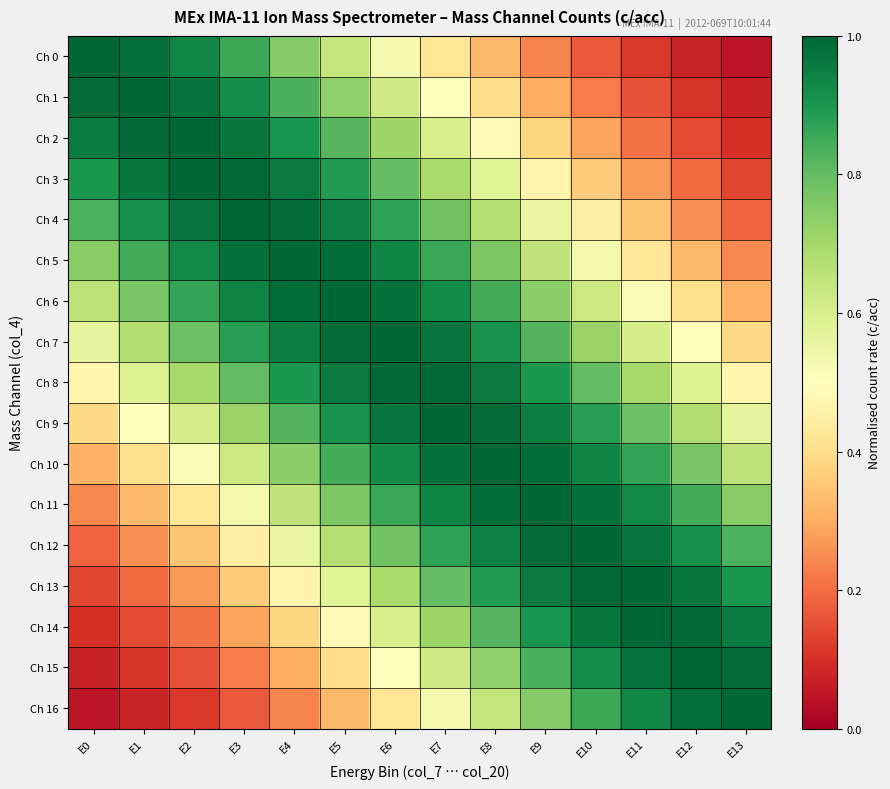

Which series changed the most between E1 and E7?

Ch 12